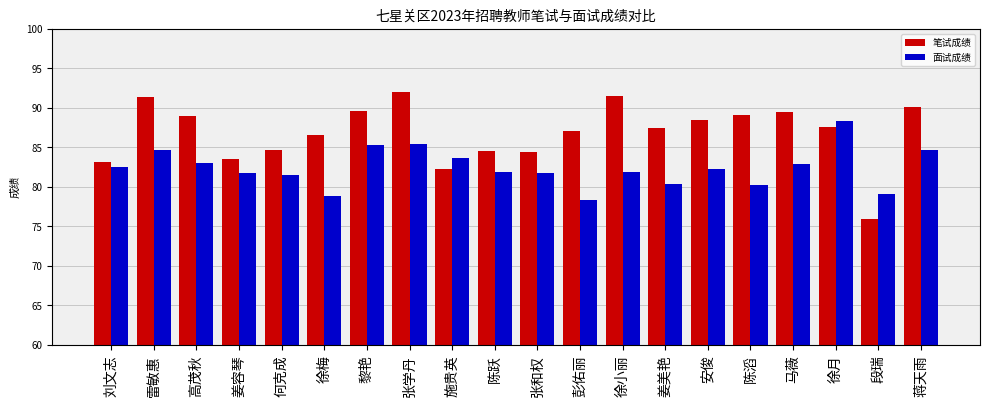

Which series has the largest range (max minus min)?

笔试成绩